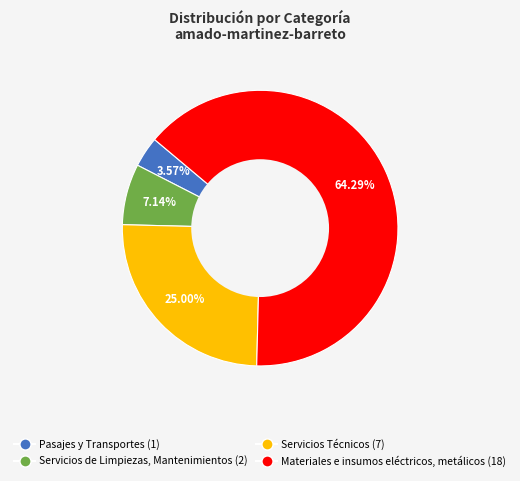

To the nearest percent, what is the average slice percentage?

25%